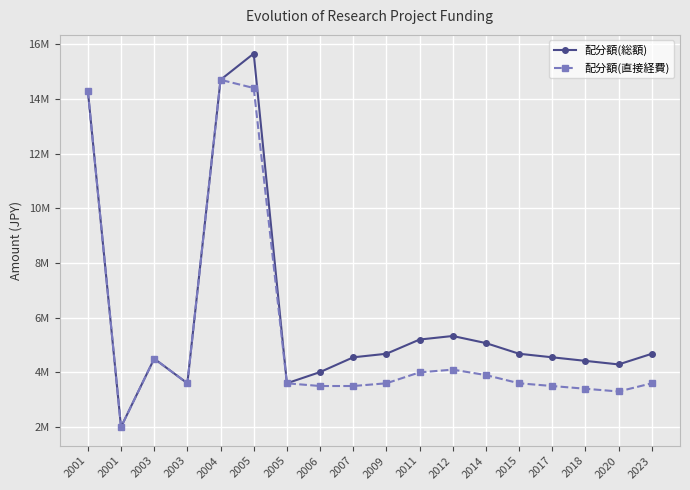

Is the value of 配分額(総額) at 2003 greater than the value of 配分額(直接経費) at 2009?

Yes